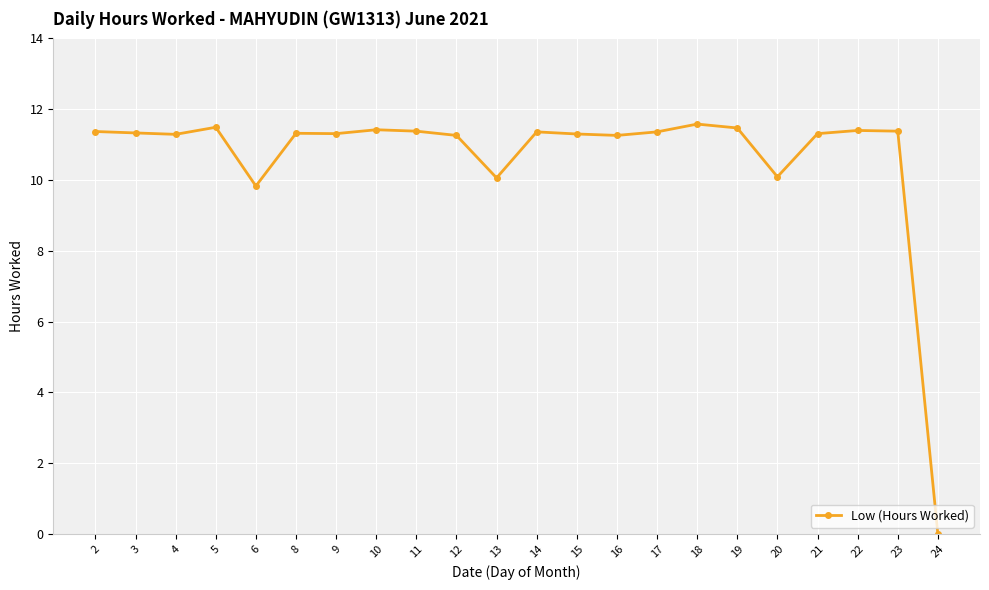

How many values are above zero?

21